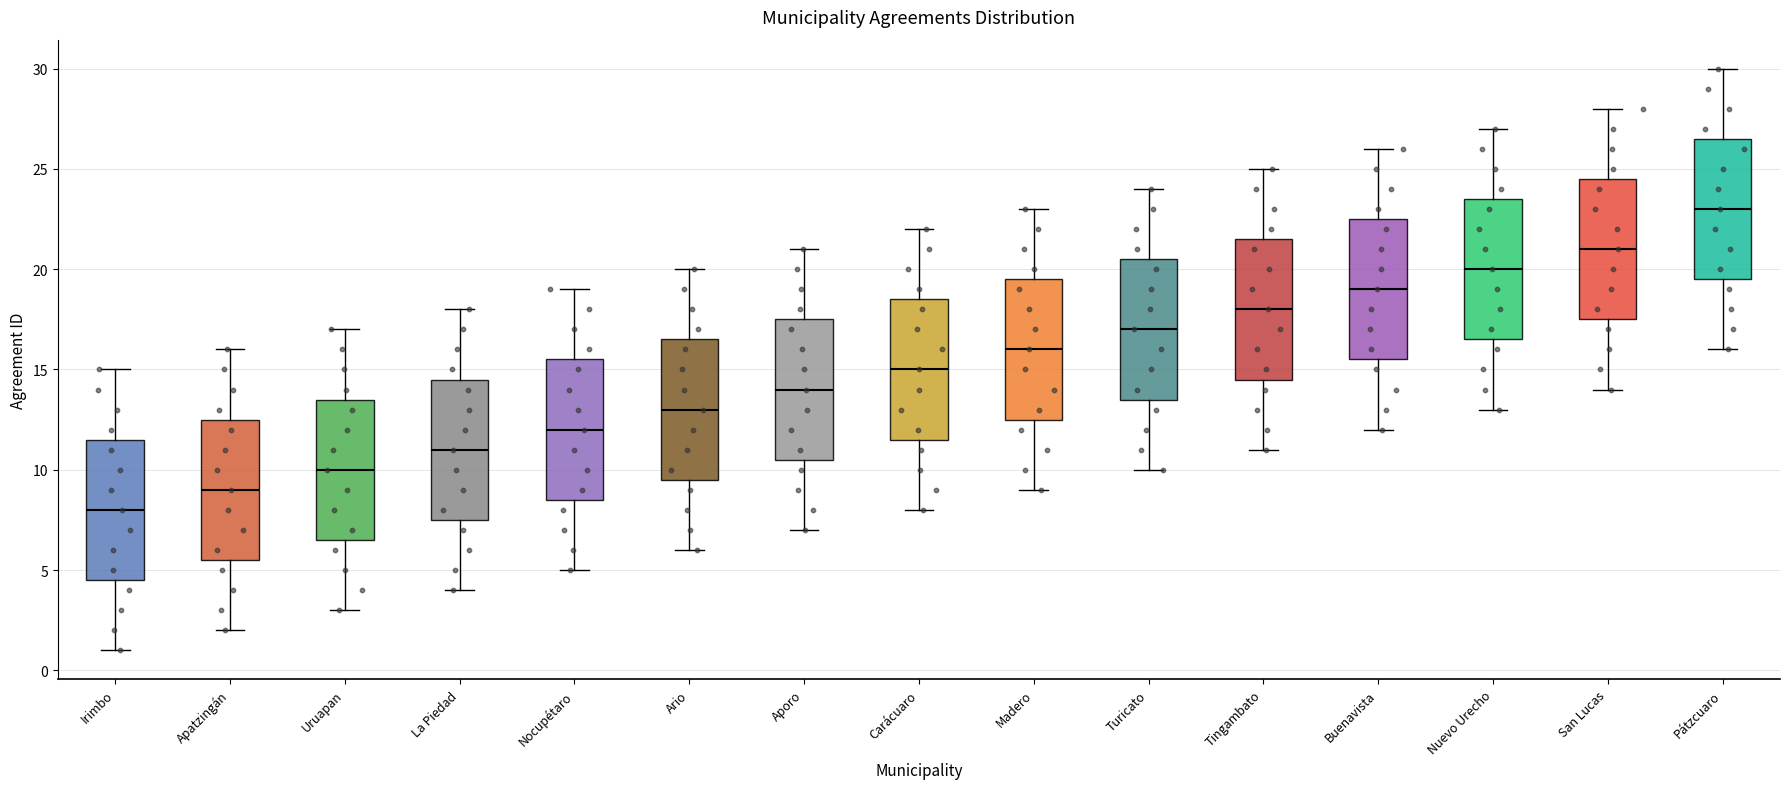

Where is the upper edge of the box for Buenavista on the y-axis? The values are not printed on the chart, so give them approximately, as read against the axis.

22.5